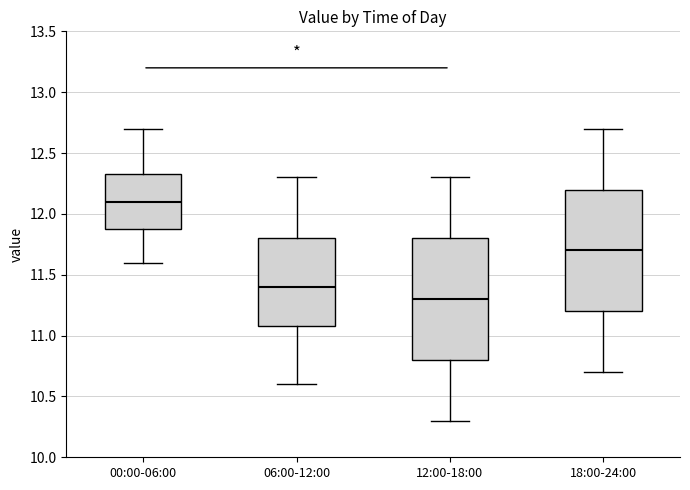

Reading left to right, read every box against the y-axis: the position of its median line, the range the box covers, and the ends of its whiskers. The values are not printed on the chart, so give them approximately, as read against the axis.

00:00-06:00: median 12.10, box 11.90 to 12.35, whiskers 11.60 to 12.70
06:00-12:00: median 11.40, box 11.10 to 11.80, whiskers 10.60 to 12.30
12:00-18:00: median 11.30, box 10.80 to 11.80, whiskers 10.30 to 12.30
18:00-24:00: median 11.70, box 11.20 to 12.20, whiskers 10.70 to 12.70